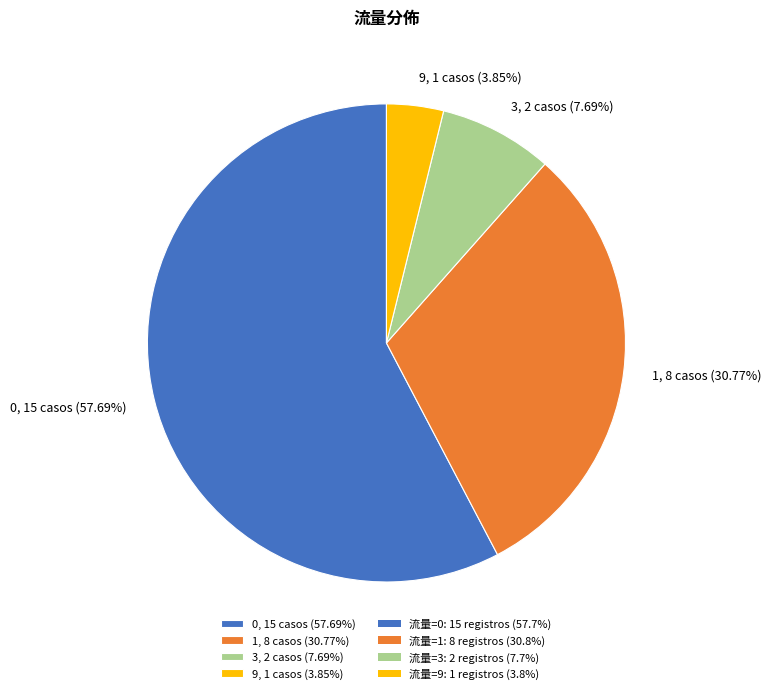

What is the ratio of the value at 1, 8 casos (30.77%) to the value at 3, 2 casos (7.69%)?

4.0